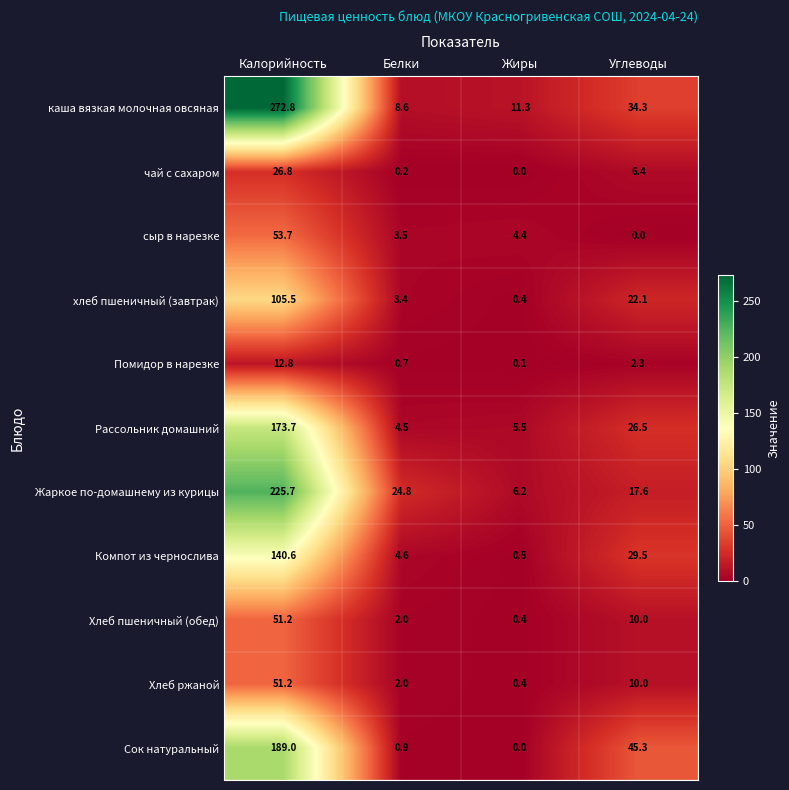

What value does the Рассольник домашний series have at Калорийность?

173.7